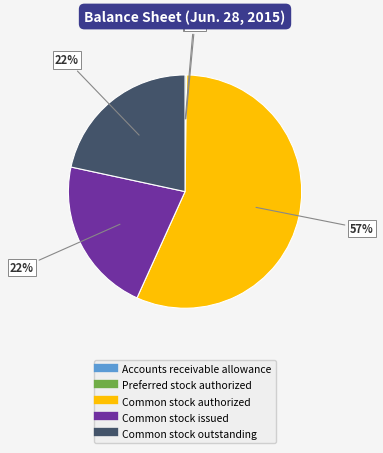

Which slice represents more than half of the pie?

Common stock authorized